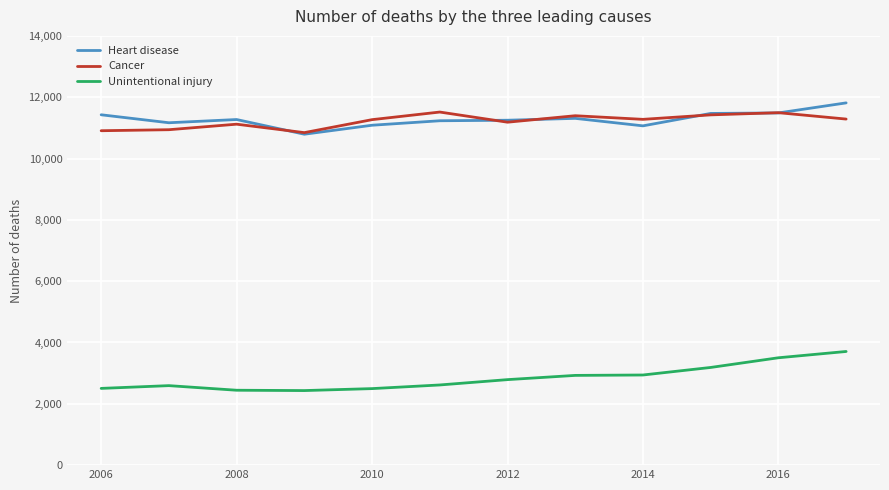

True or false: Unintentional injury and Heart disease intersect in this chart.

False